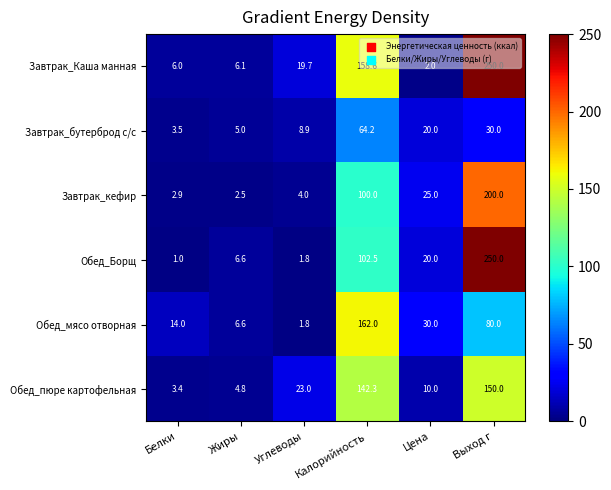

Which series has the widest spread of values?

Обед_Борщ